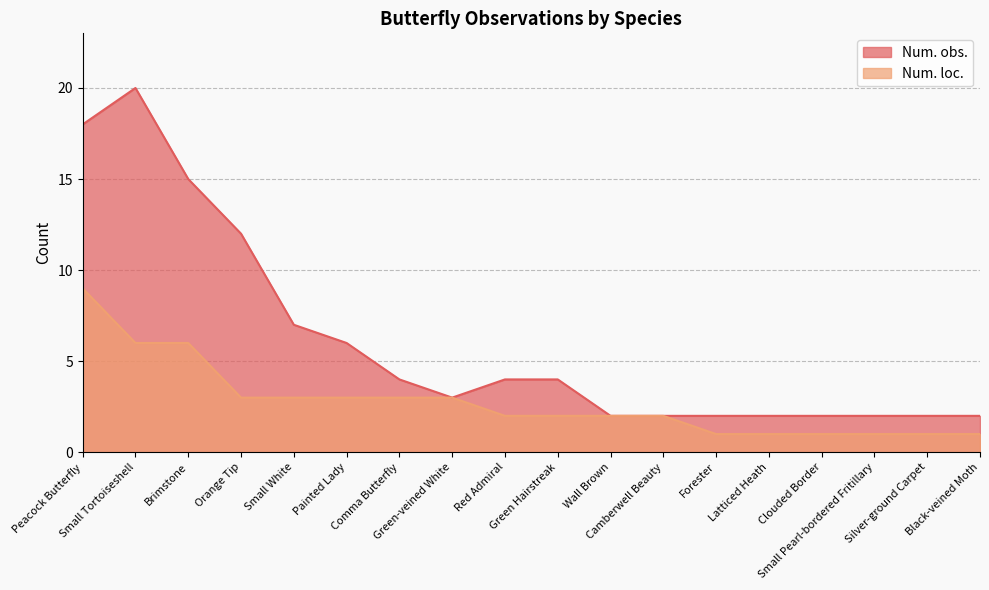

The Num. loc. series shows 1 at Black-veined Moth. True or false?

True